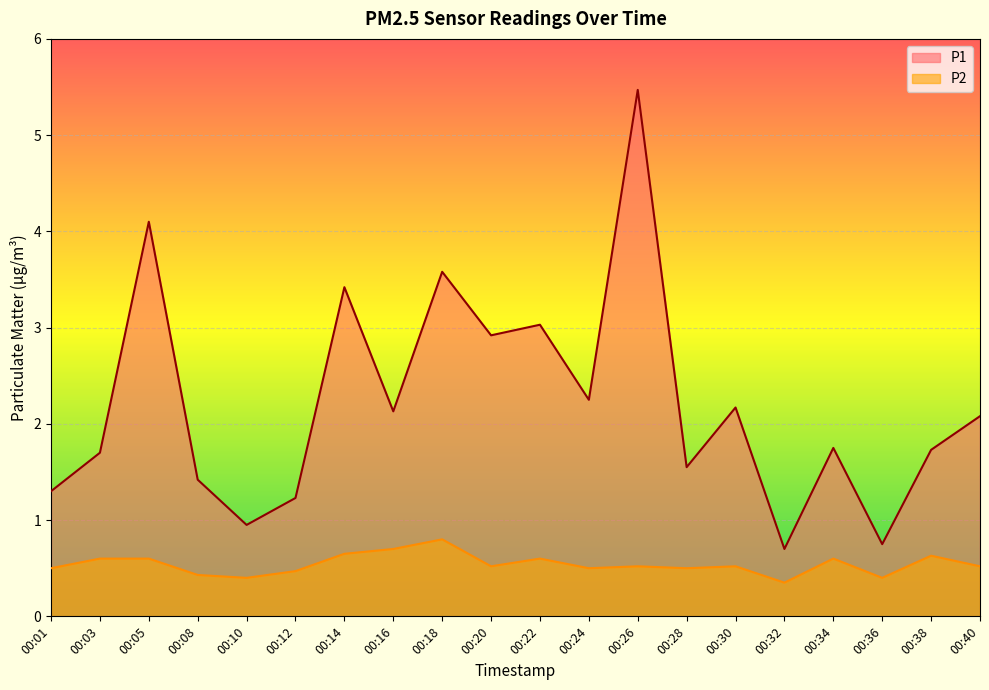

What are all the series names shown in the legend?

P1, P2